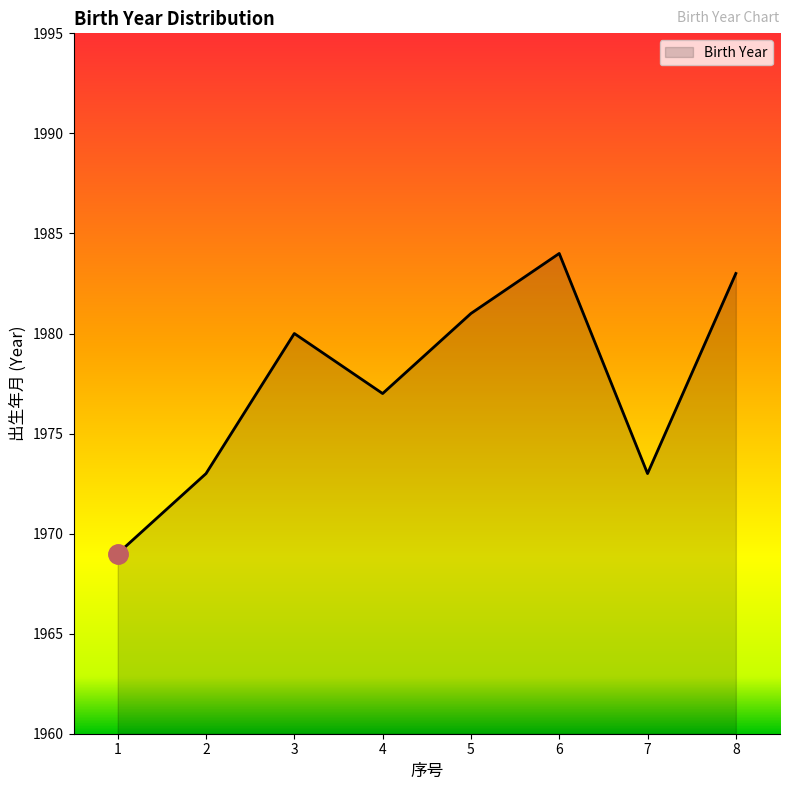

Is it true that the value at 7 is 1973?

True